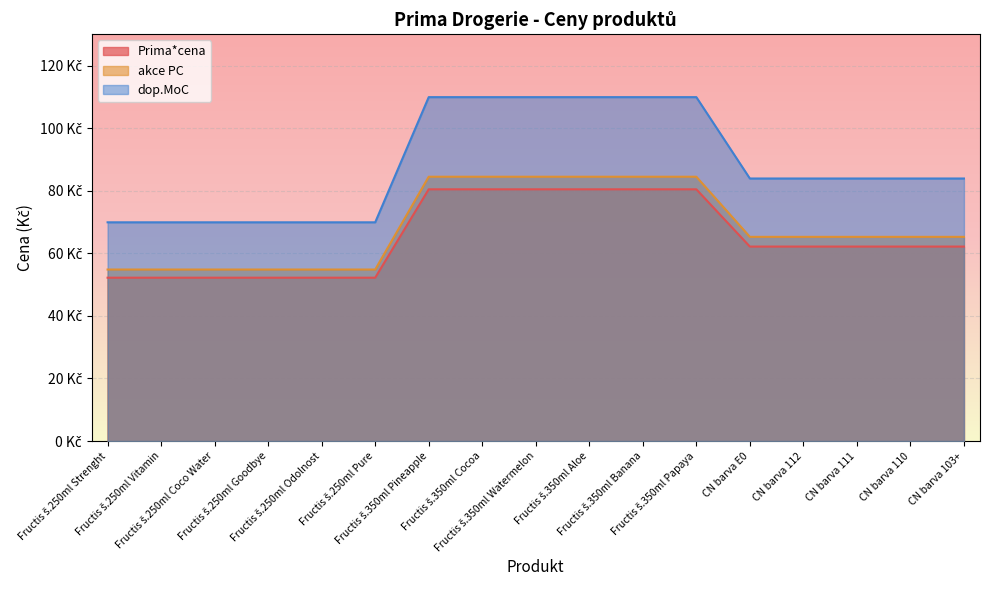

True or false: dop.MoC has a value of 69.9 at Fructis š.250ml Pure.

True